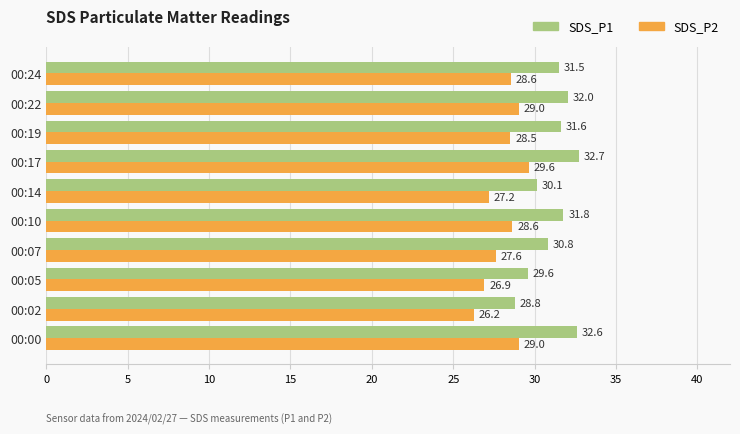

Which series has the widest spread of values?

SDS_P1